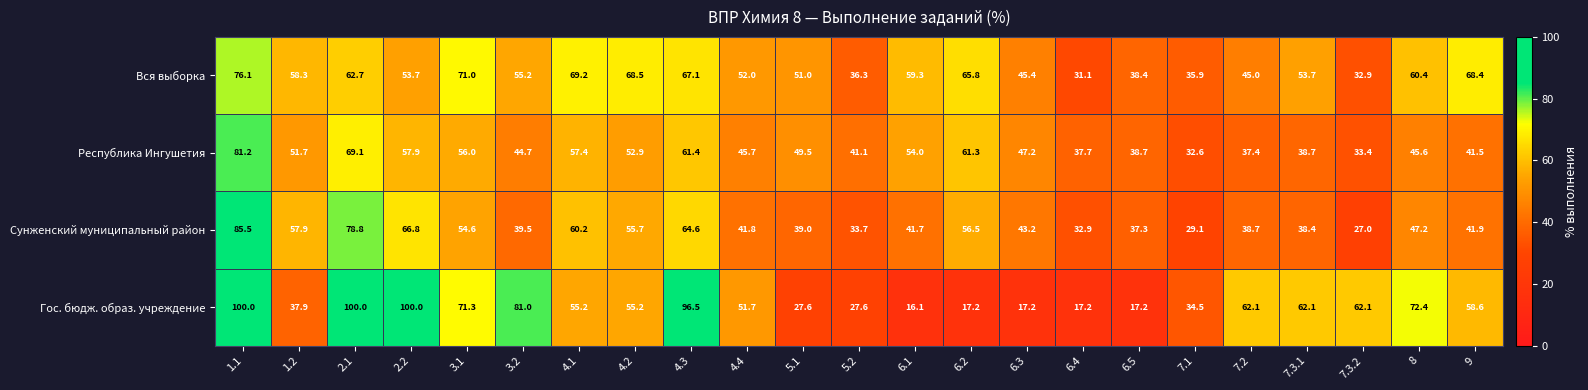

How many series are shown in this chart?

4